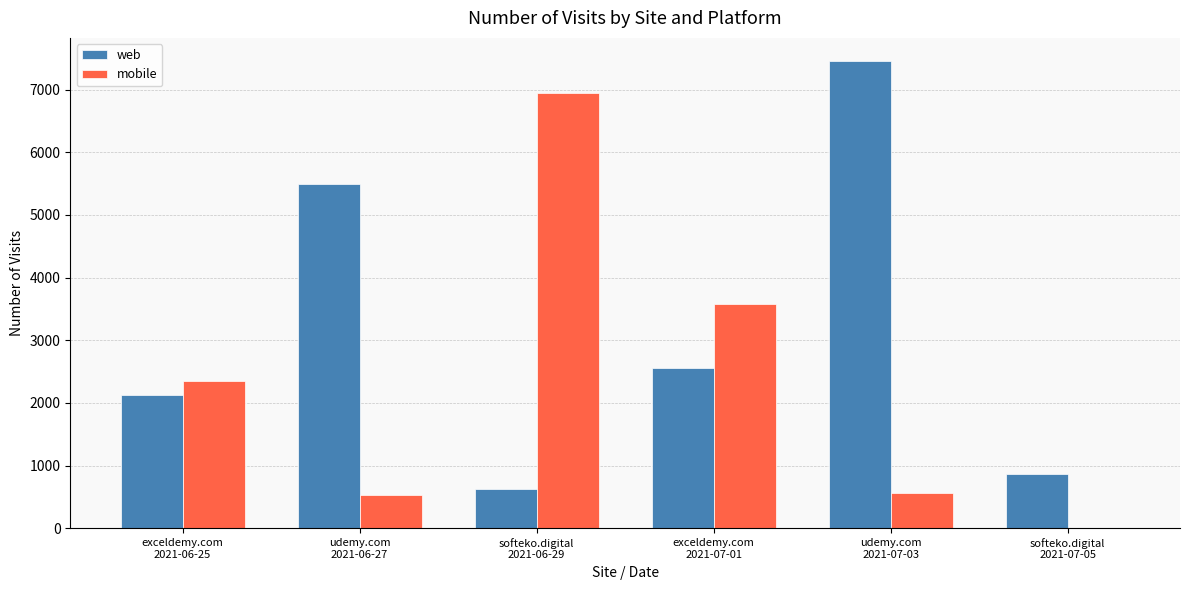

How many series are shown in this chart?

2